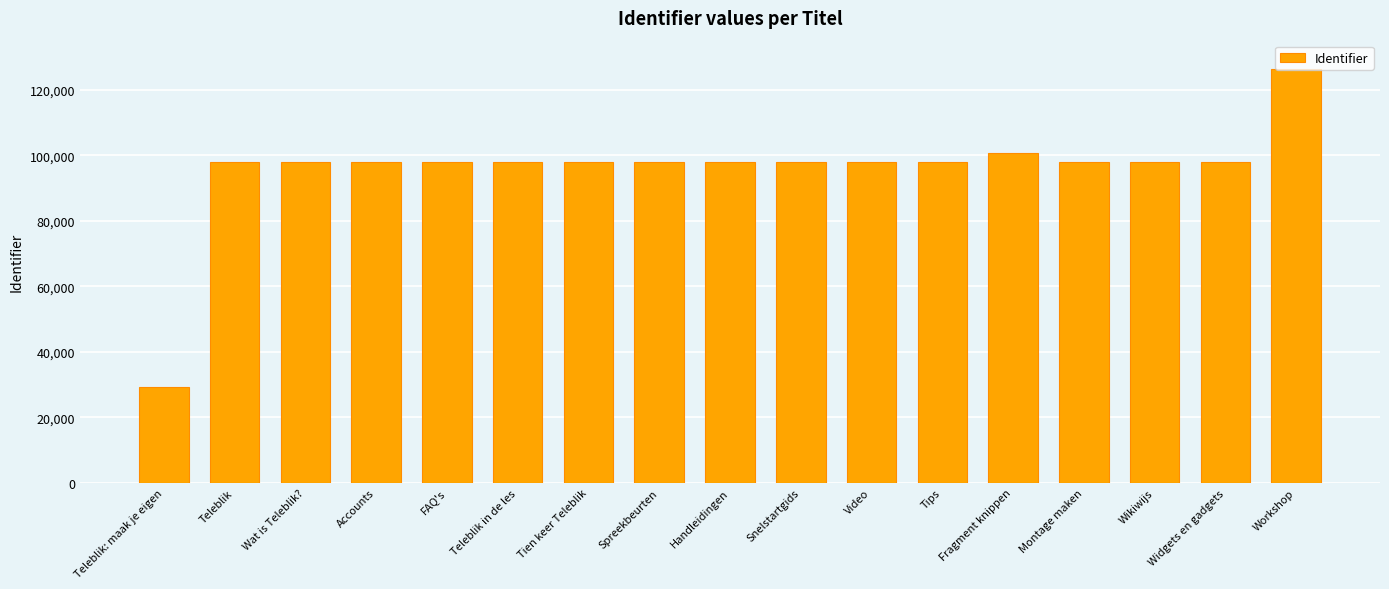

What position from the left is Tips?

12